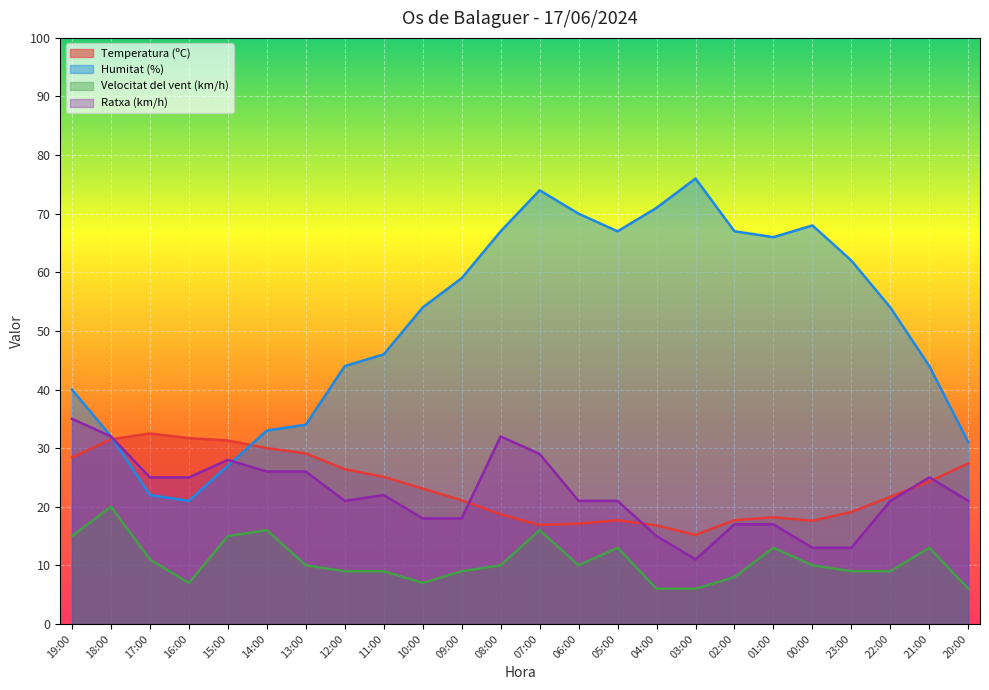

Which has a higher value, 20:00 or 14:00?

14:00